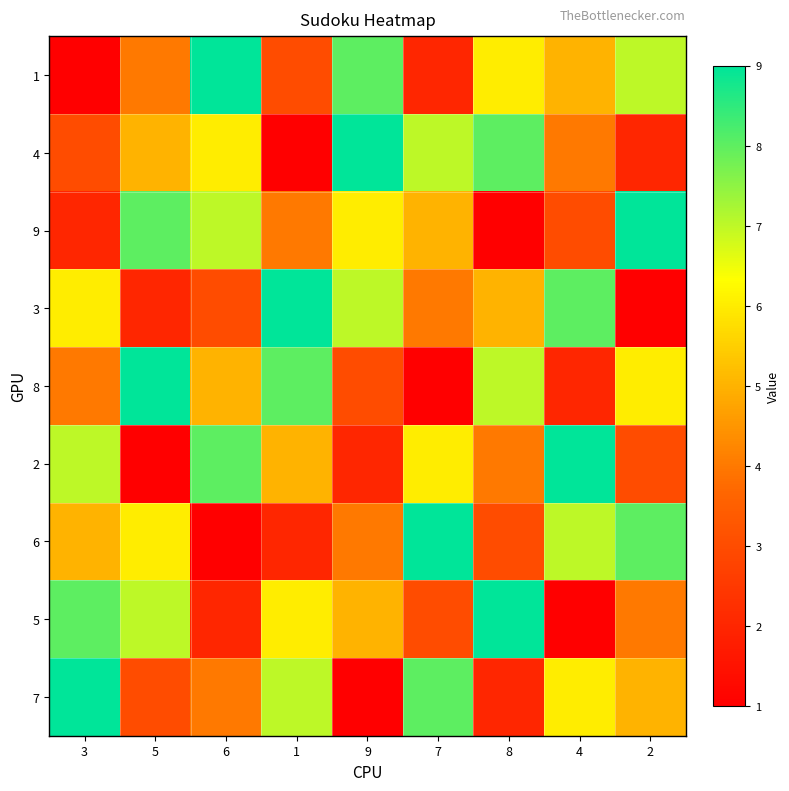

How many series are shown in this chart?

9